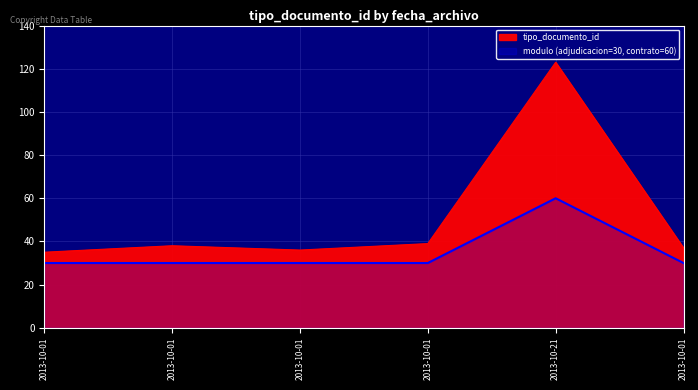

What is the greatest value displayed?

123